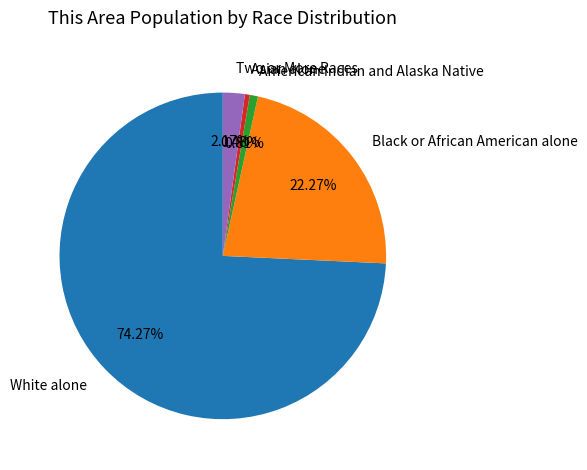

To the nearest percent, what is the difference between the largest and smallest slice percentages?

74%